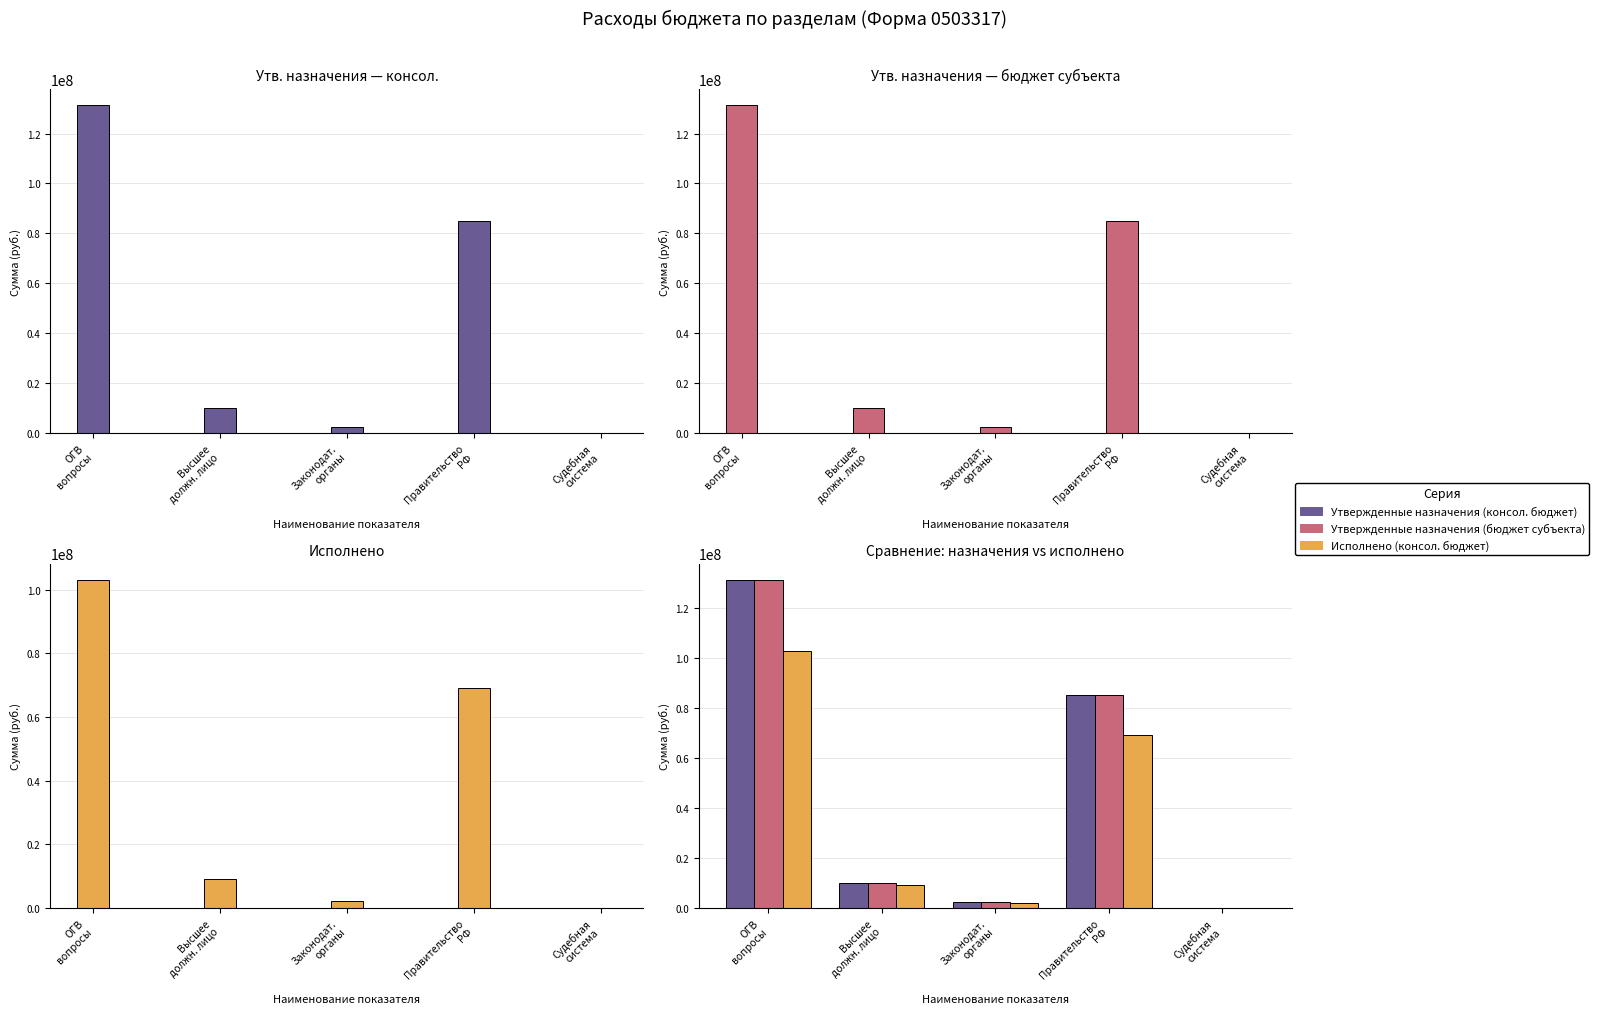

Rank the series by their maximum value, from highest to lowest.

Утвержденные назначения (консол. бюджет), Утвержденные назначения (бюджет субъекта), Исполнено (консол. бюджет)